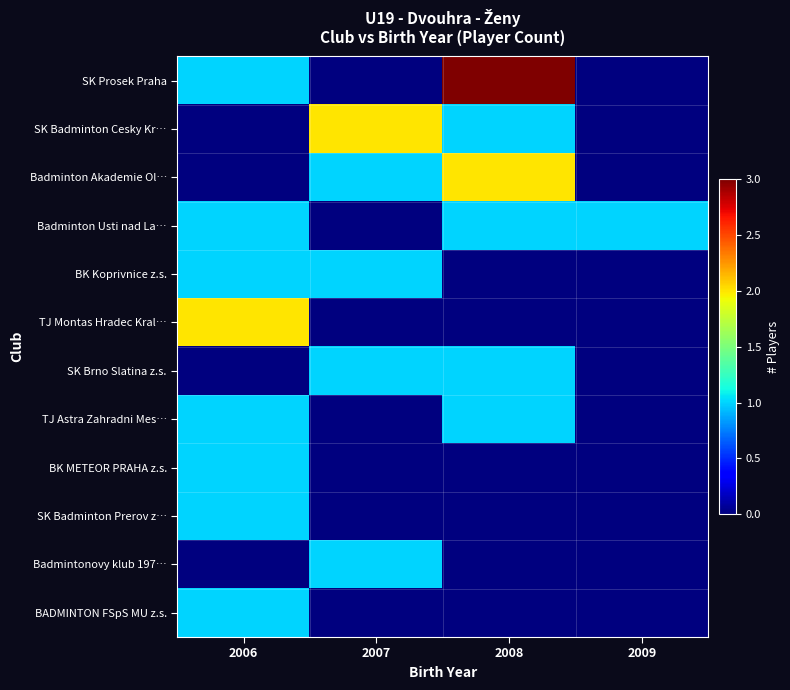

What is the total value across all series at 2007?

6